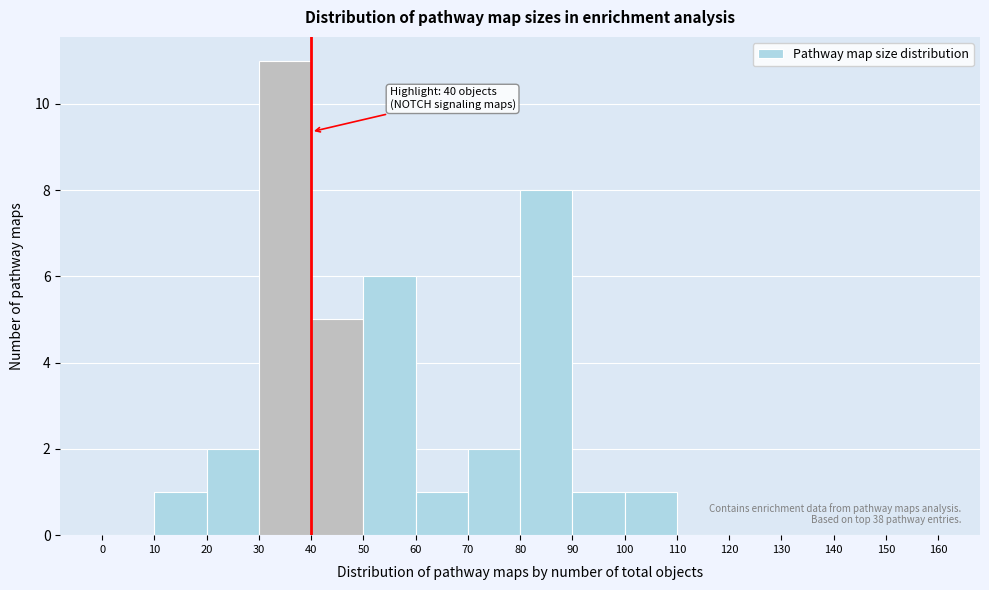

Which range on the x-axis has the tallest bar?

30 to 40